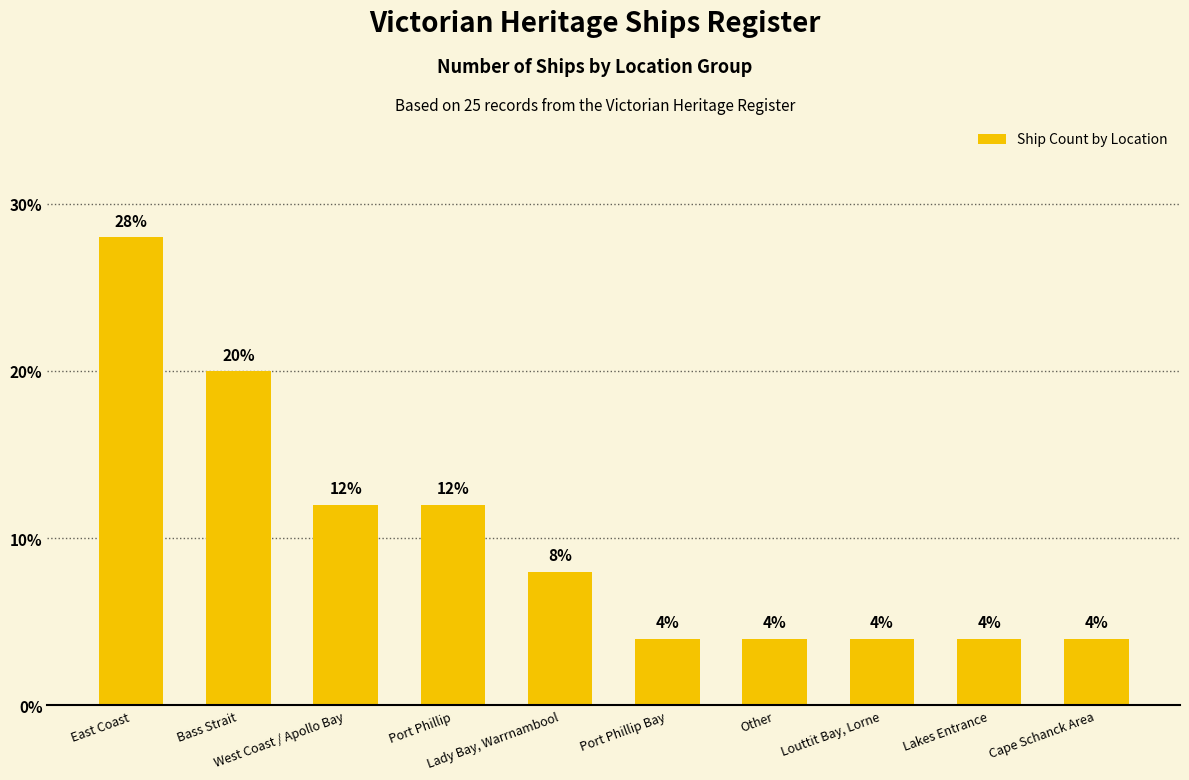

The value at Cape Schanck Area is 2.7. True or false?

False